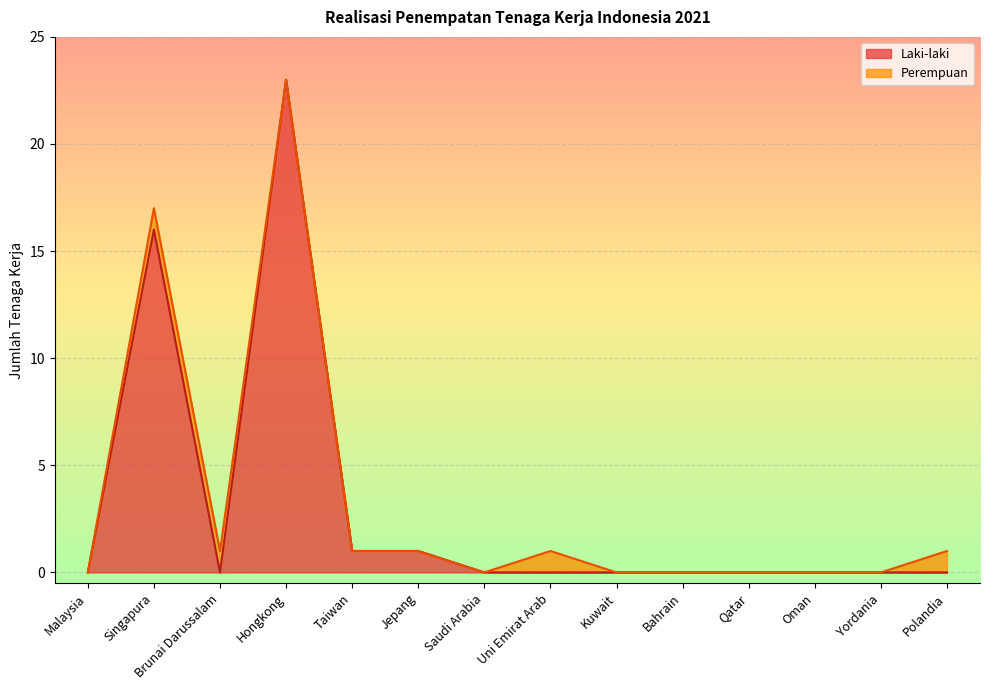

At which category is the sum across all series the highest?

Hongkong